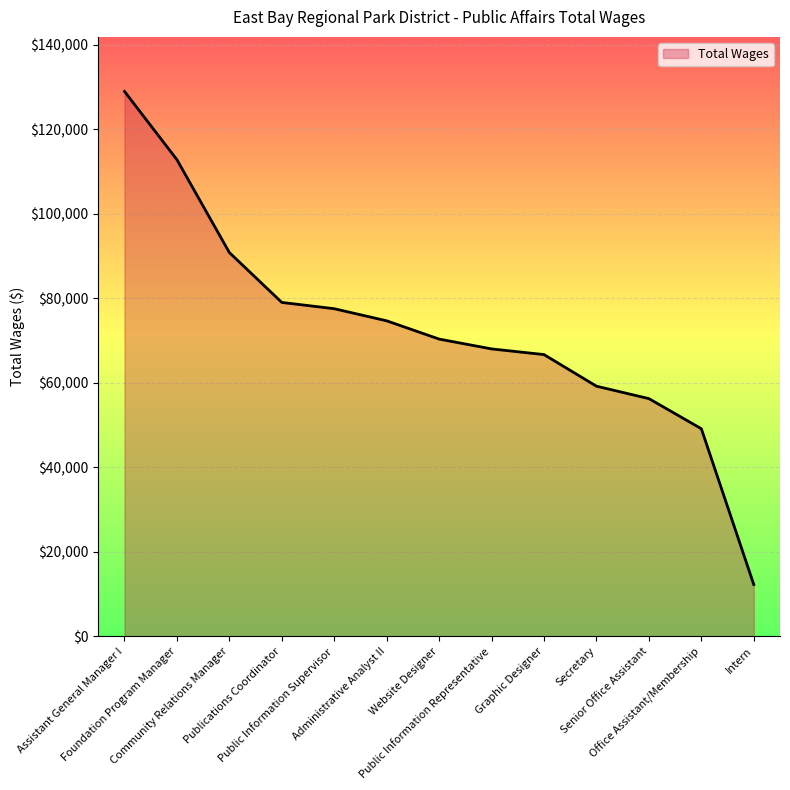

Which label corresponds to the largest value in the chart?

Assistant General Manager I